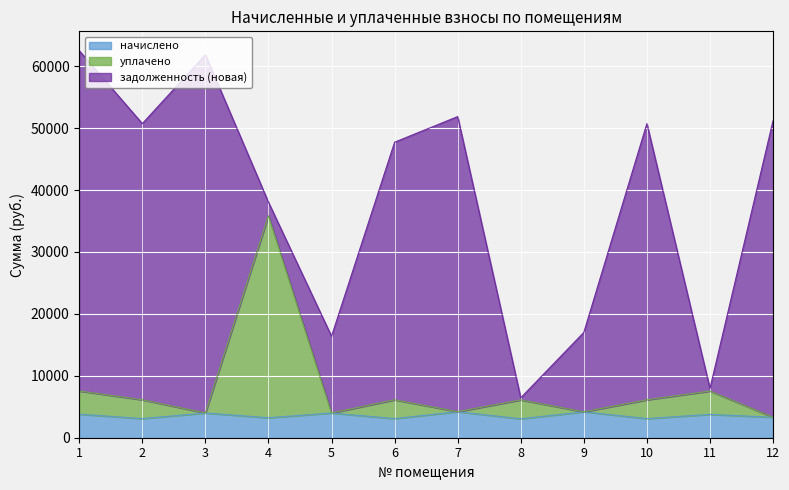

What is the total value across all series at 9?

17004.9